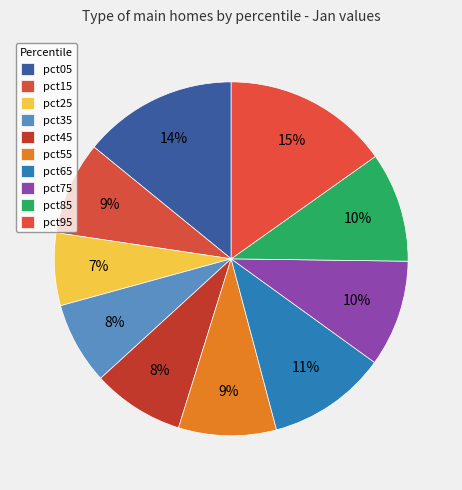

To the nearest percent, what percentage of the pie is pct05?

14%